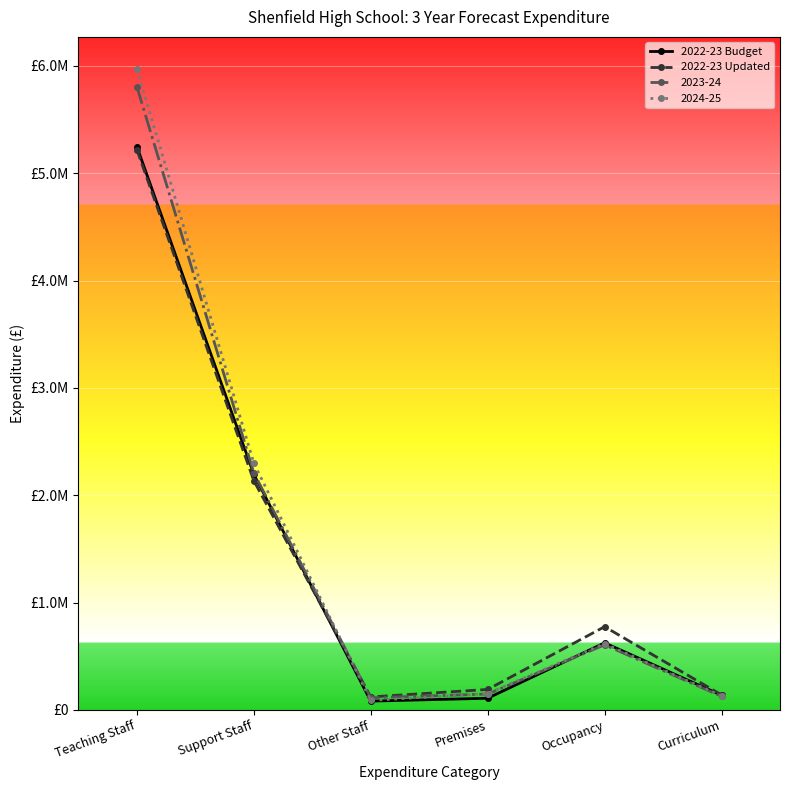

Which series has the largest range (max minus min)?

2024-25